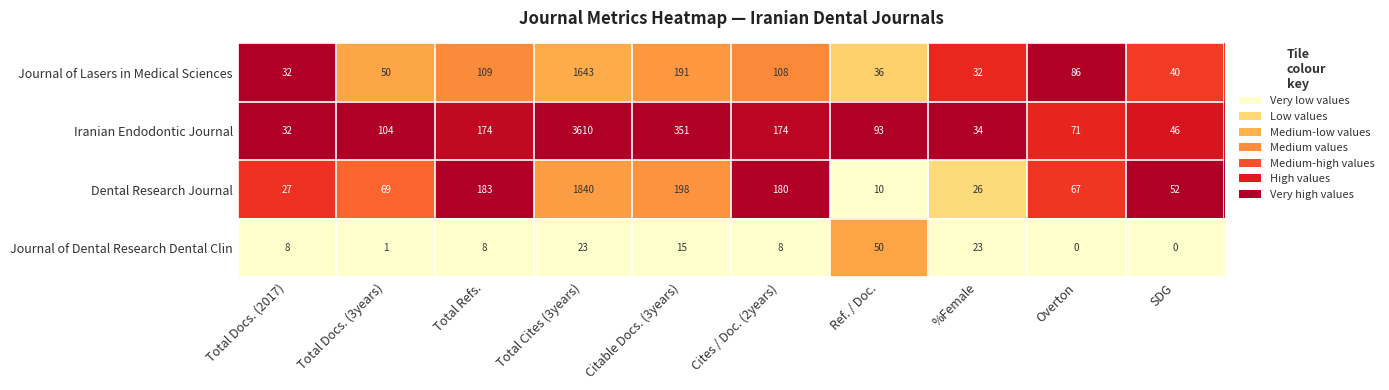

Rank the series by their maximum value, from lowest to highest.

Journal of Dental Research Dental Clin, Journal of Lasers in Medical Sciences, Dental Research Journal, Iranian Endodontic Journal